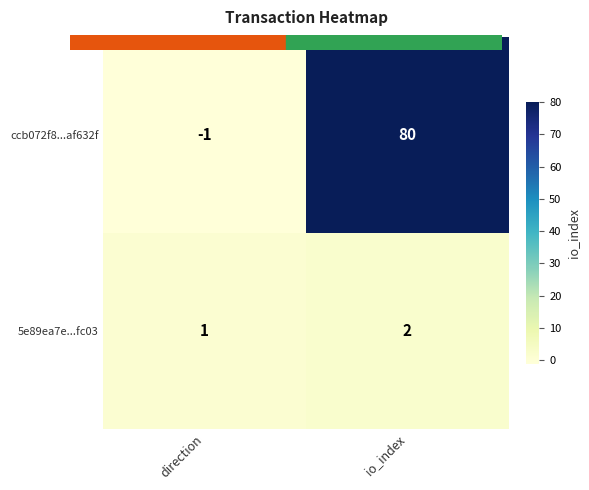

Rank the series by their maximum value, from highest to lowest.

ccb072f8...af632f, 5e89ea7e...fc03